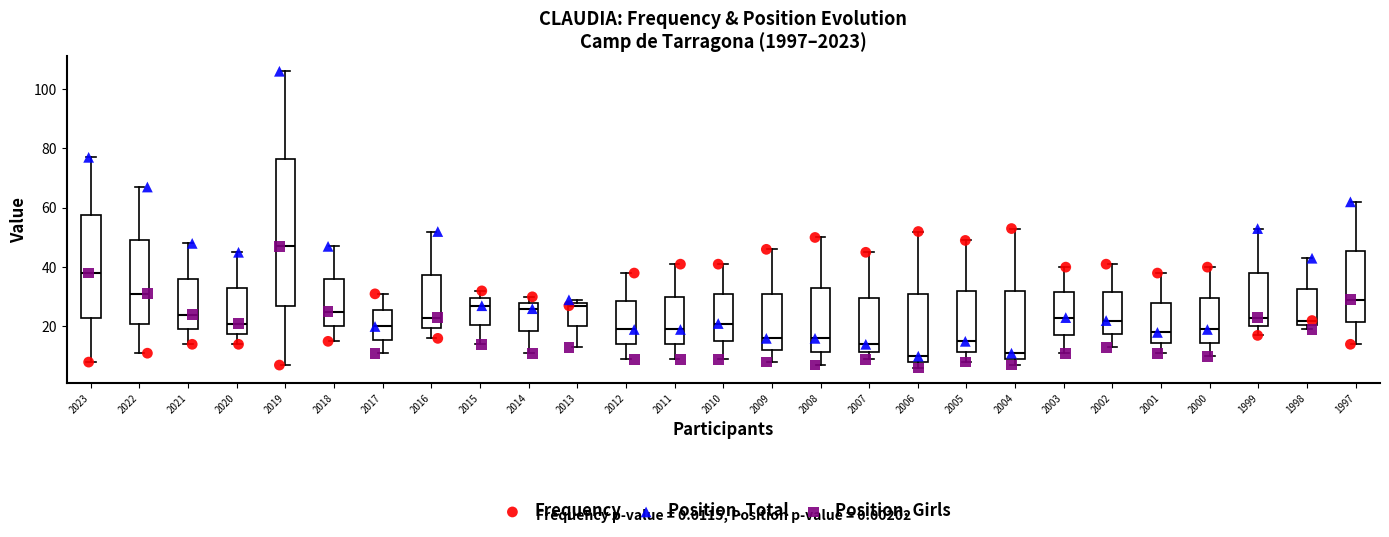

Where does the upper whisker of the box at x = 1998 end on the y-axis? The values are not printed on the chart, so give them approximately, as read against the axis.

44